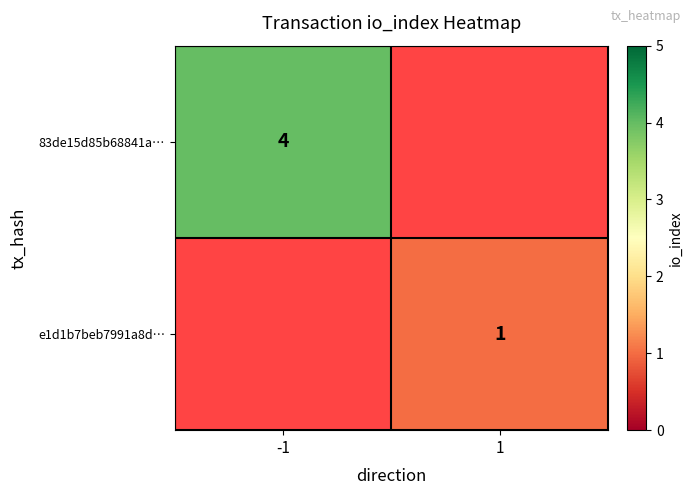

Count the number of data series in this chart.

2